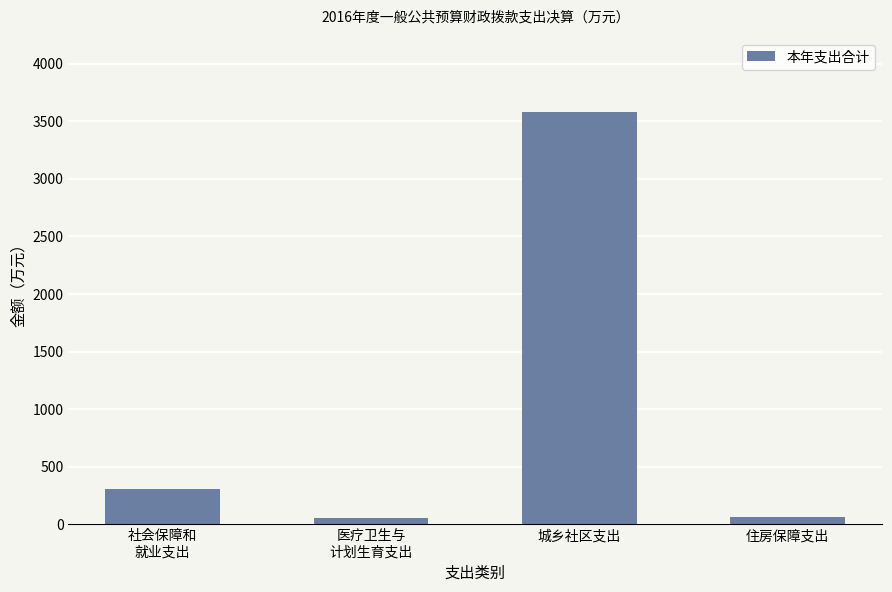

How many series are shown in this chart?

1